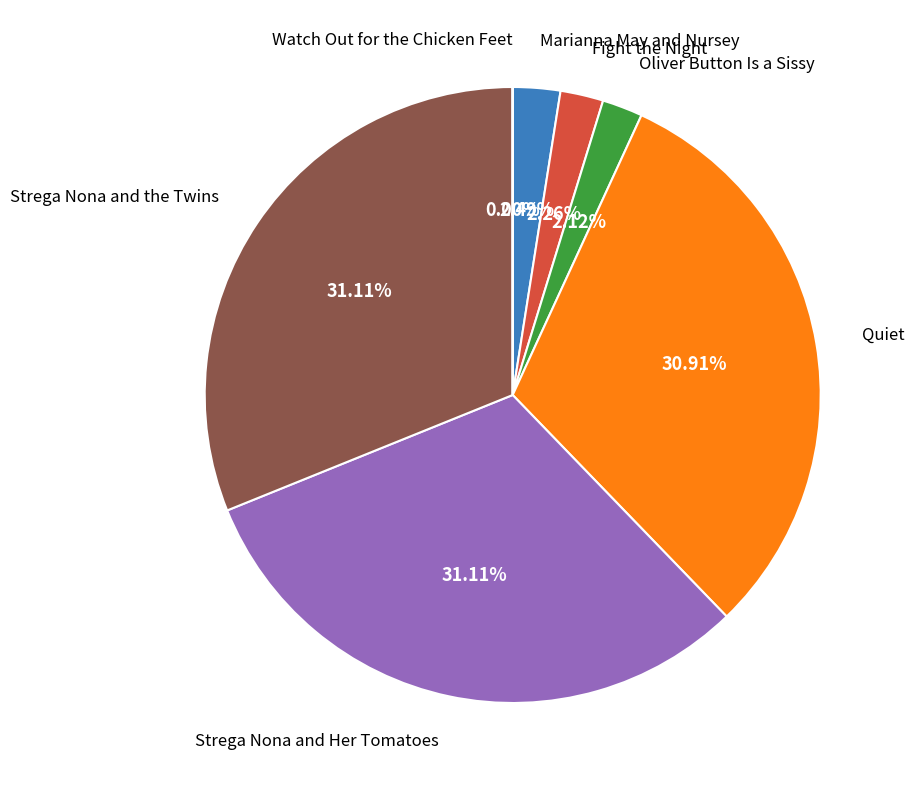

Is there a majority slice in this chart?

No